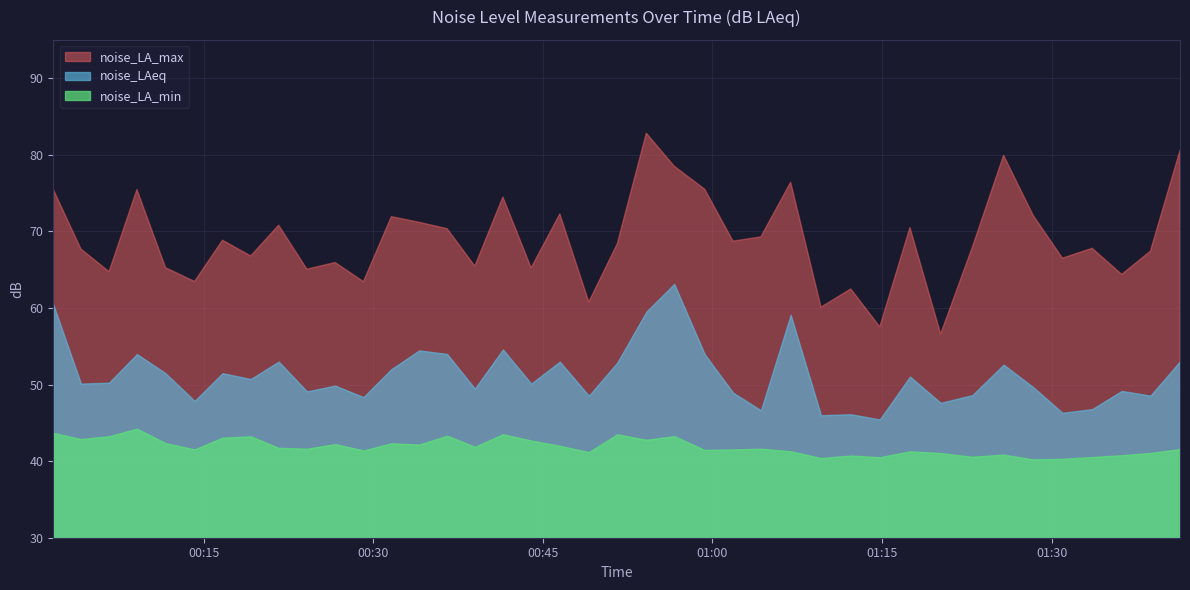

Rank the series by their average value, from highest to lowest.

noise_LA_max, noise_LAeq, noise_LA_min